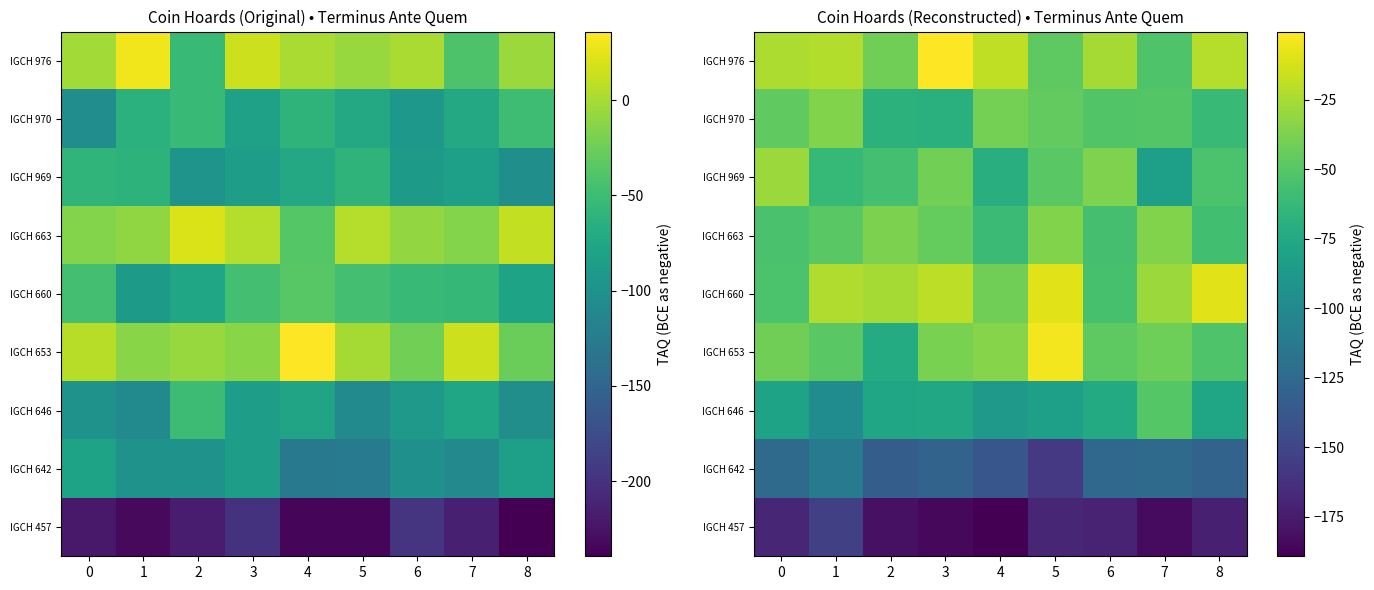

True or false: IGCH 663 has a value of -88.0 at 4.

False